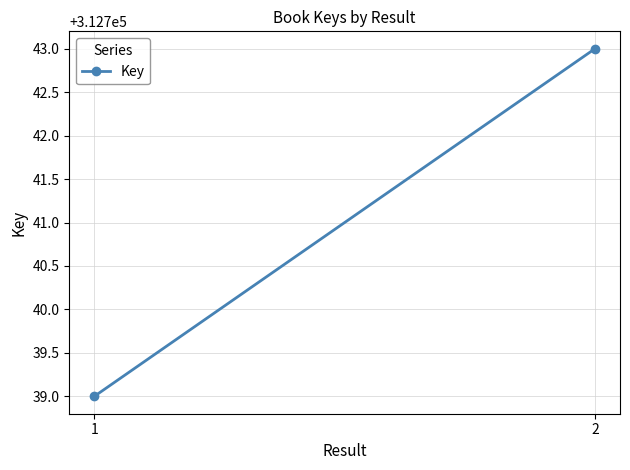

What is the difference between the maximum and minimum values?

4